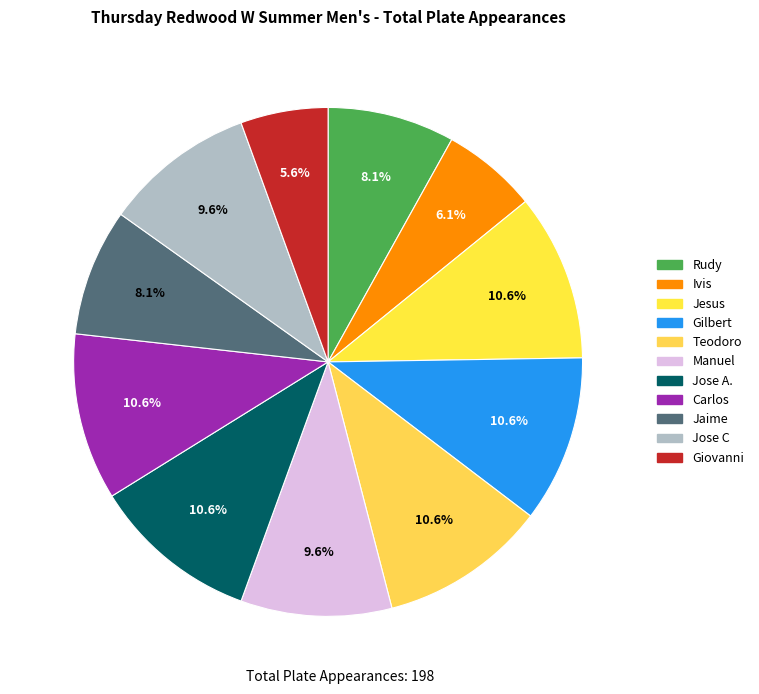

Does Ivis represent more than half of the total?

No